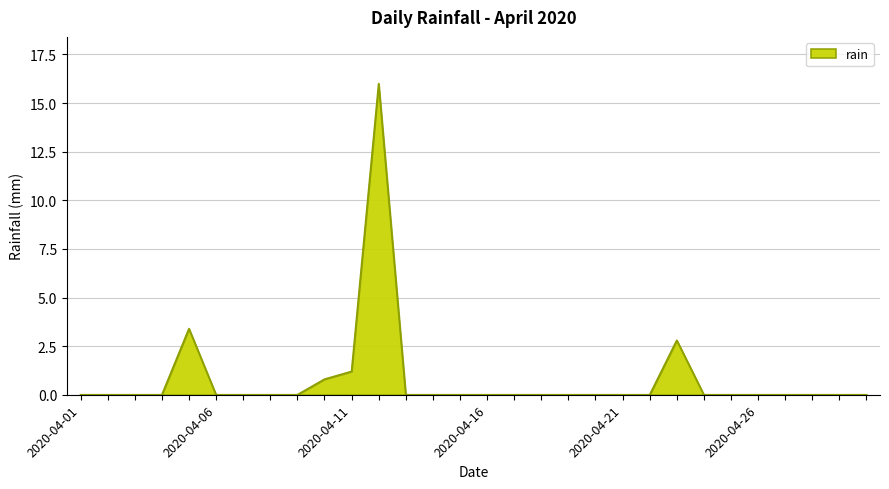

What is the difference between the maximum and minimum values?

16.0